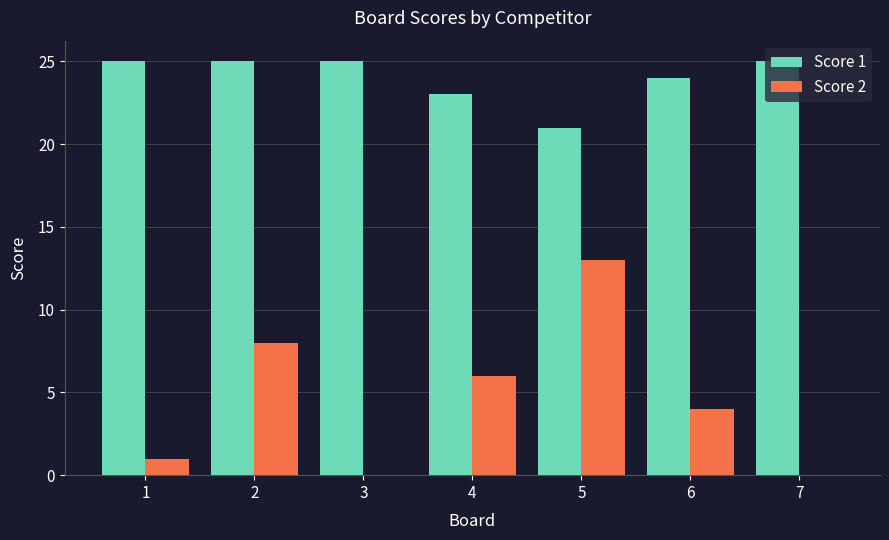

How many categories are shown in the chart?

7